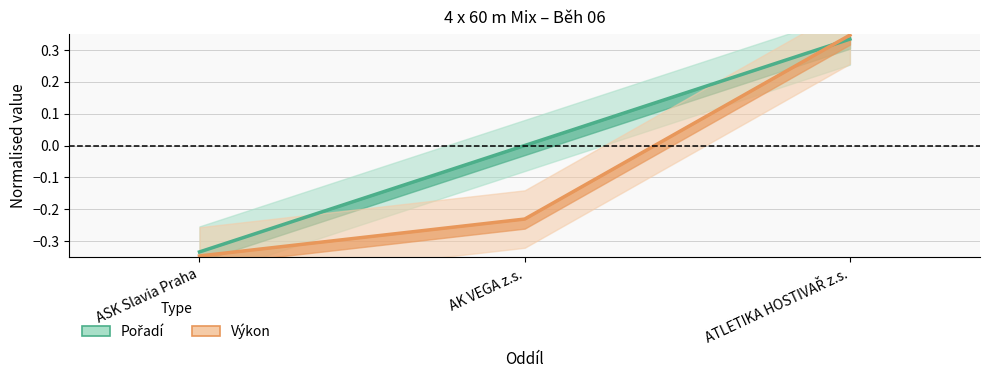

How many Výkon values are between 0 and 1?

1